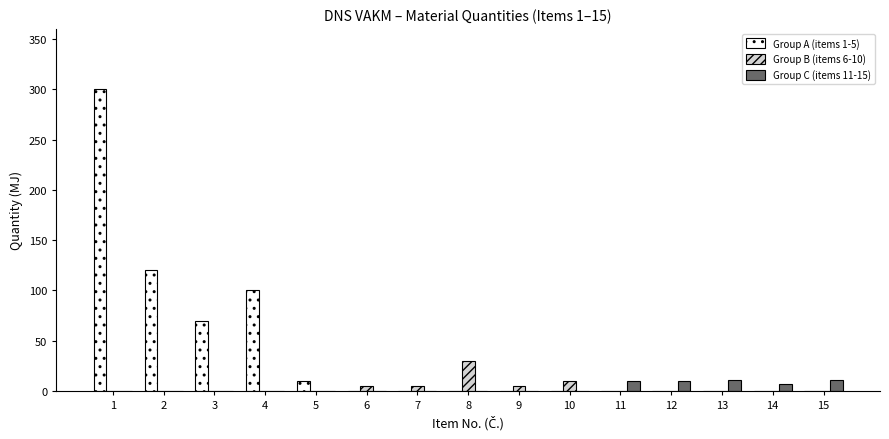

What is the average value of the Group A (items 1-5) series?

40